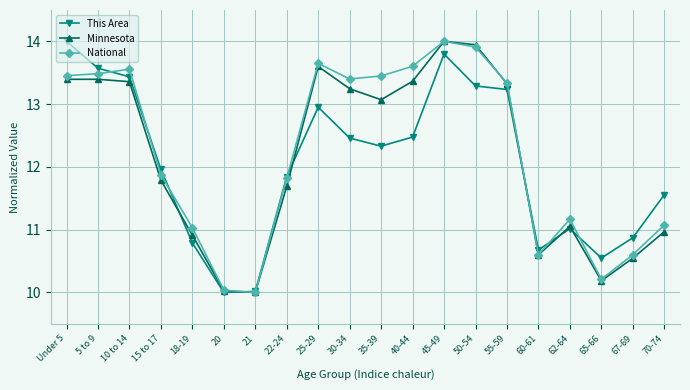

What is the maximum value for National?

14.0